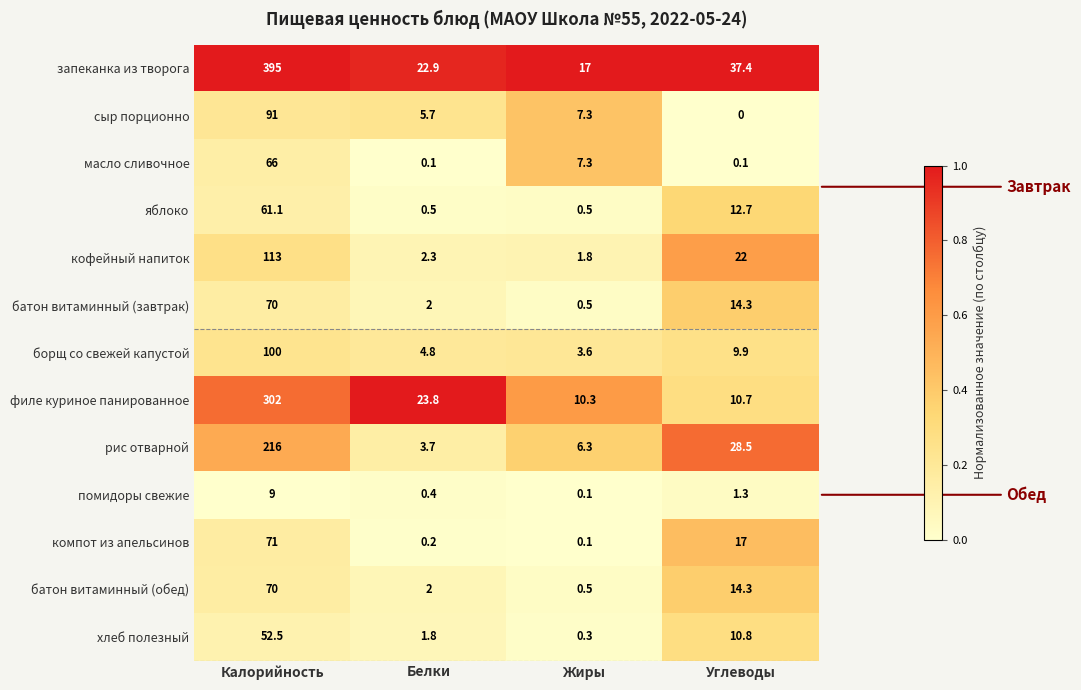

The value of борщ со свежей капустой at Калорийность is 155.0. True or false?

False